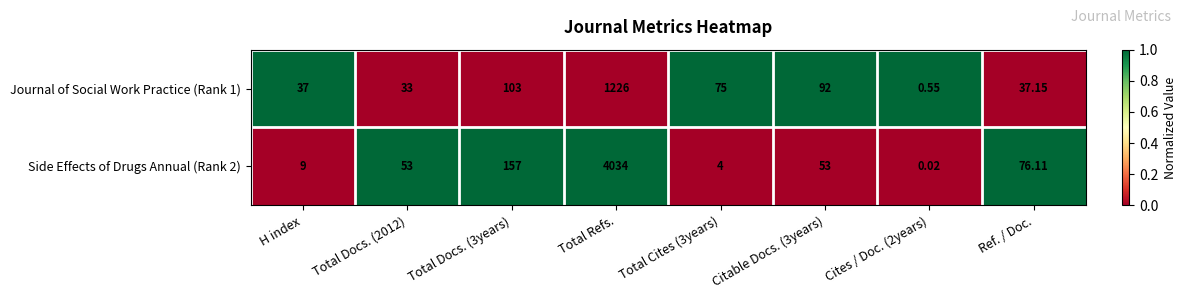

Is the value of Side Effects of Drugs Annual (Rank 2) at Total Refs. greater than the value of Journal of Social Work Practice (Rank 1) at Ref. / Doc.?

Yes